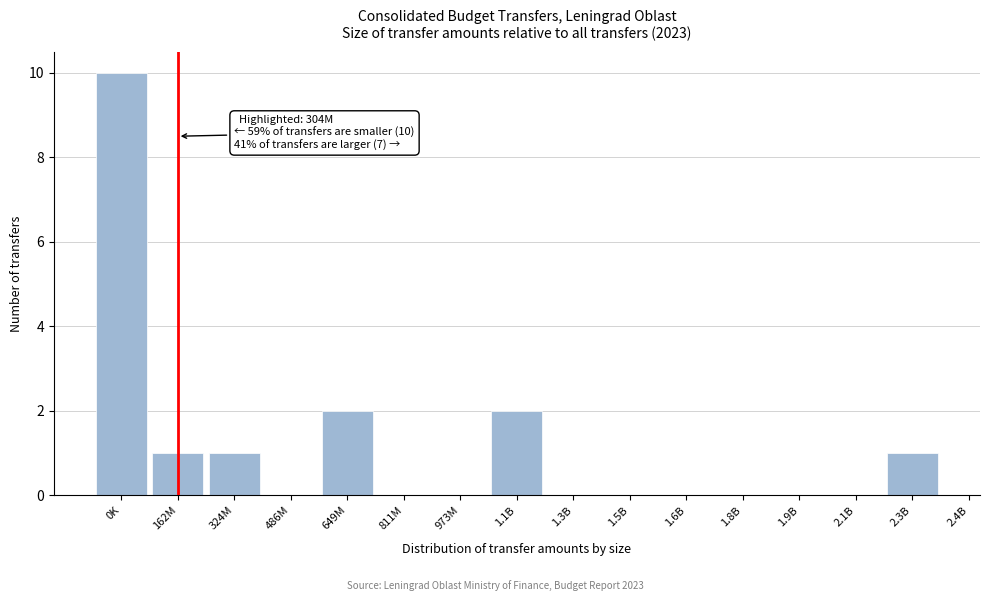

Reading left to right, list all the values displayed in this chart.

0K=10	162M=1	324M=1	486M=0	649M=2	811M=0	973M=0	1.1B=2	1.3B=0	1.5B=0	1.6B=0	1.8B=0	1.9B=0	2.1B=0	2.3B=1